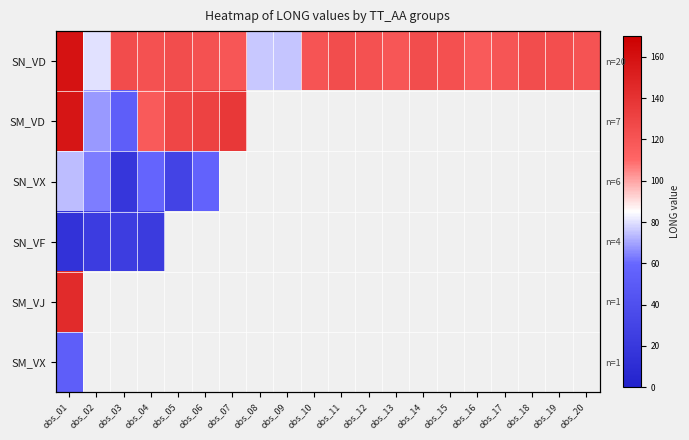

What is the greatest value displayed?

158.9